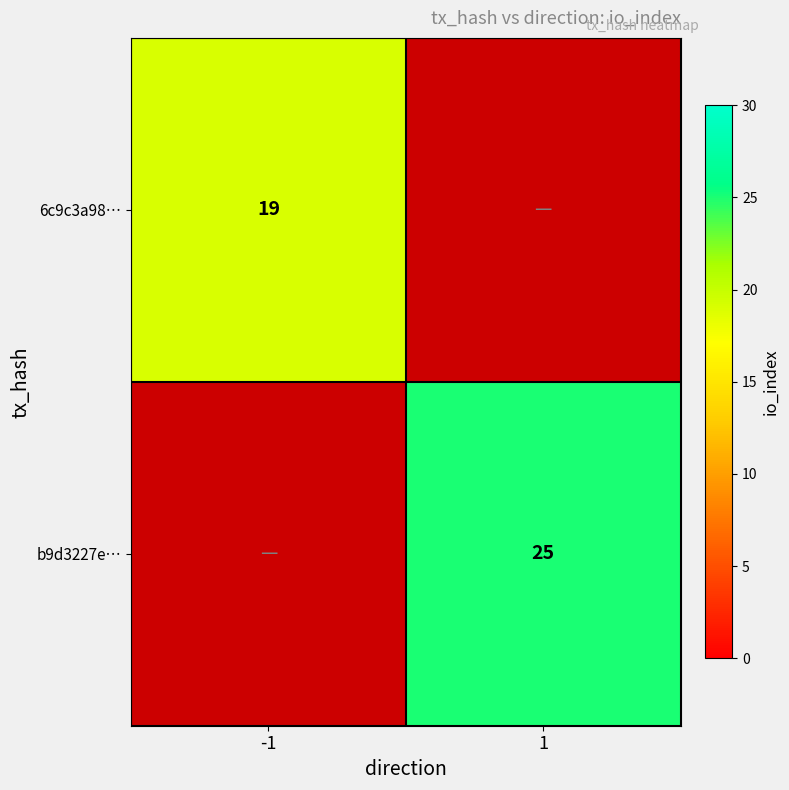

How many categories are shown in the chart?

2